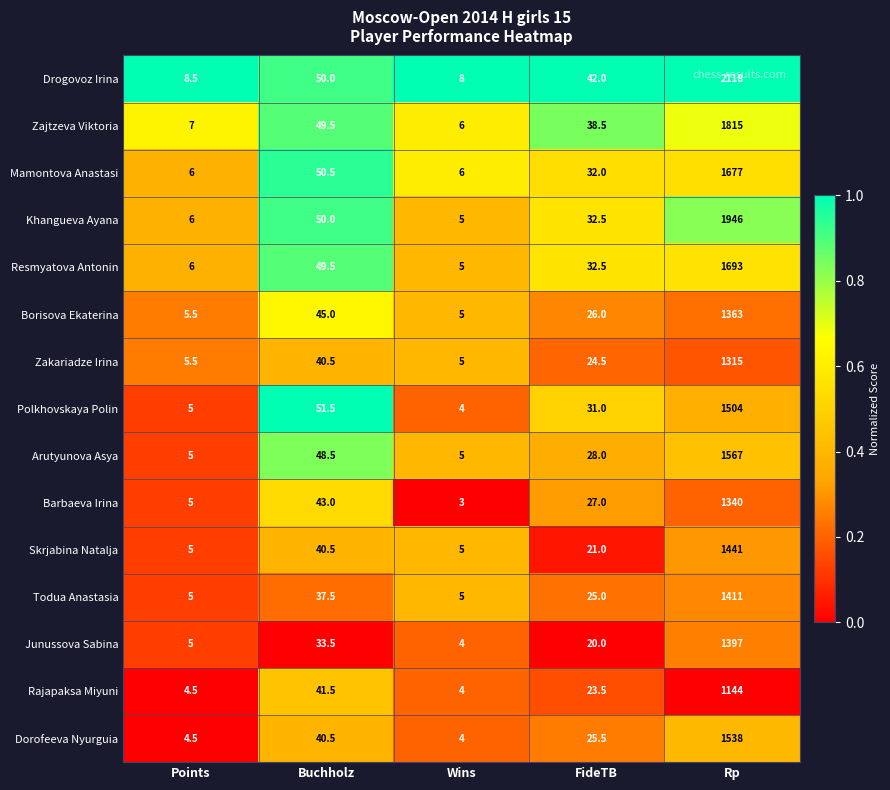

Rank the series by their maximum value, from lowest to highest.

Rajapaksa Miyuni, Zakariadze Irina, Barbaeva Irina, Borisova Ekaterina, Junussova Sabina, Todua Anastasia, Skrjabina Natalja, Polkhovskaya Polin, Dorofeeva Nyurguia, Arutyunova Asya, Mamontova Anastasi, Resmyatova Antonin, Zajtzeva Viktoria, Khangueva Ayana, Drogovoz Irina